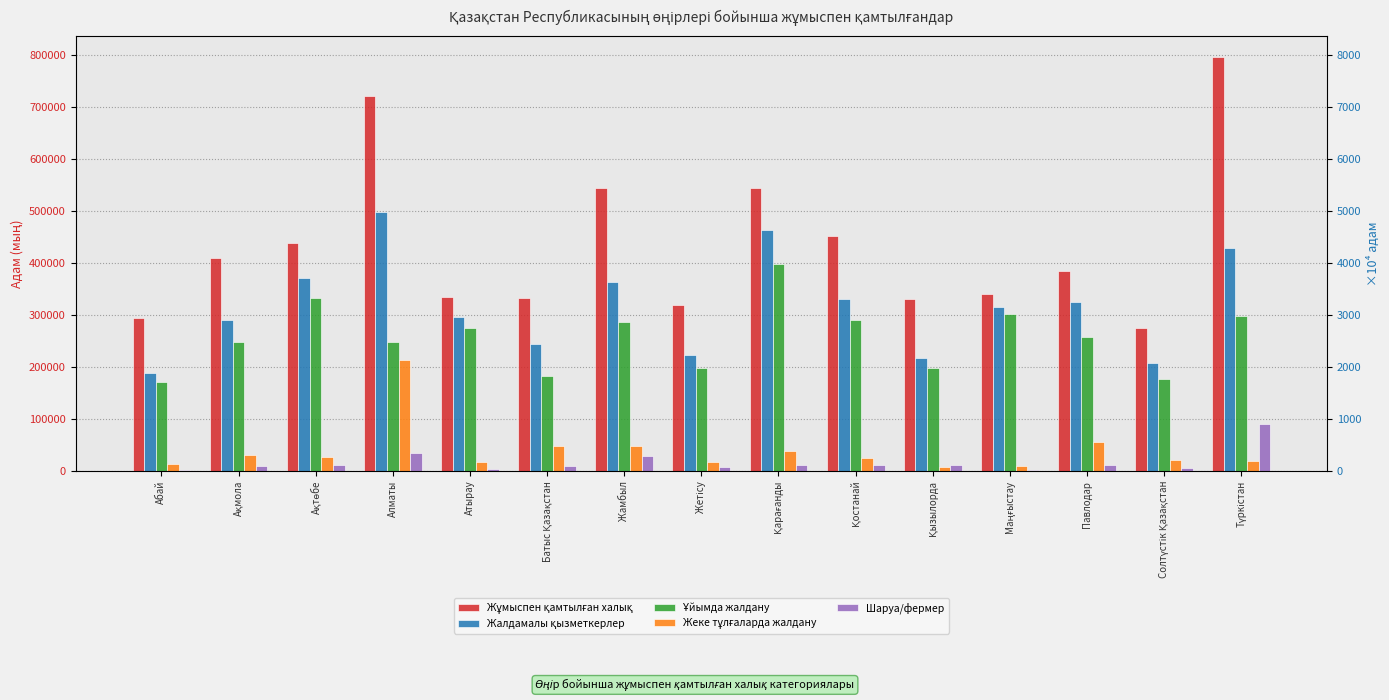

What is the difference between the maximum and minimum values in the Жалдамалы қызметкерлер series?

309574